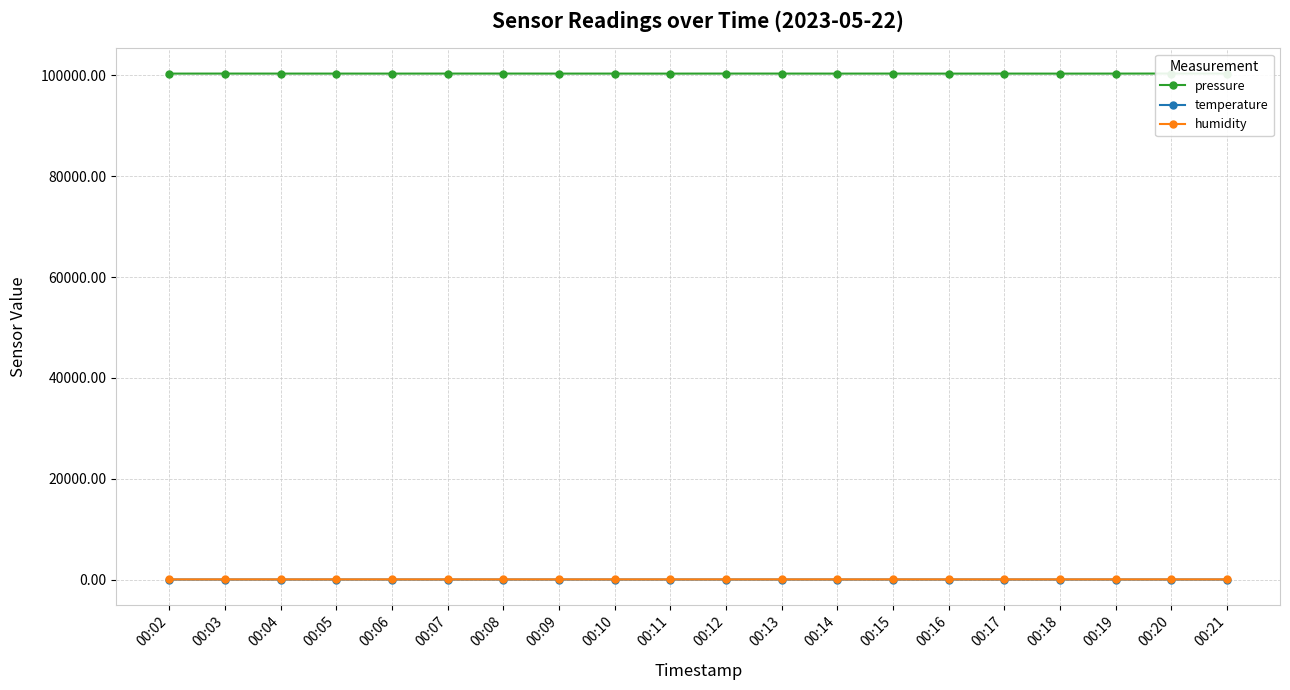

Does the chart display data point markers on the line(s)?

Yes